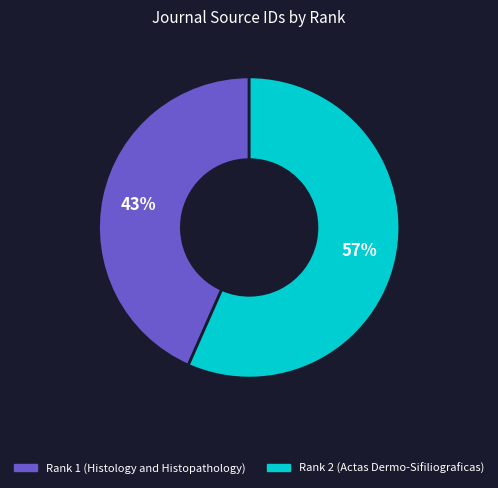

Does Rank 2 (Actas Dermo-Sifiliograficas) represent more than half of the total?

Yes